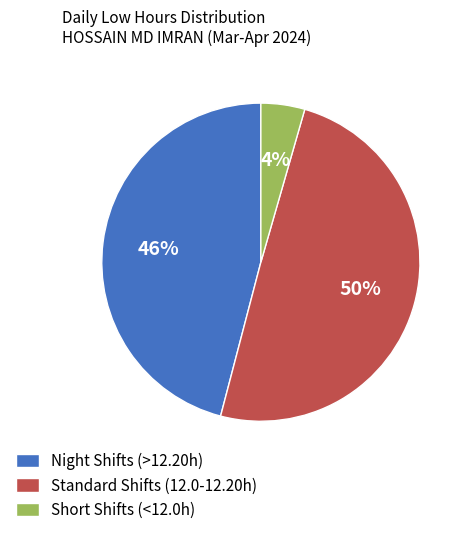

Is there a majority slice in this chart?

No